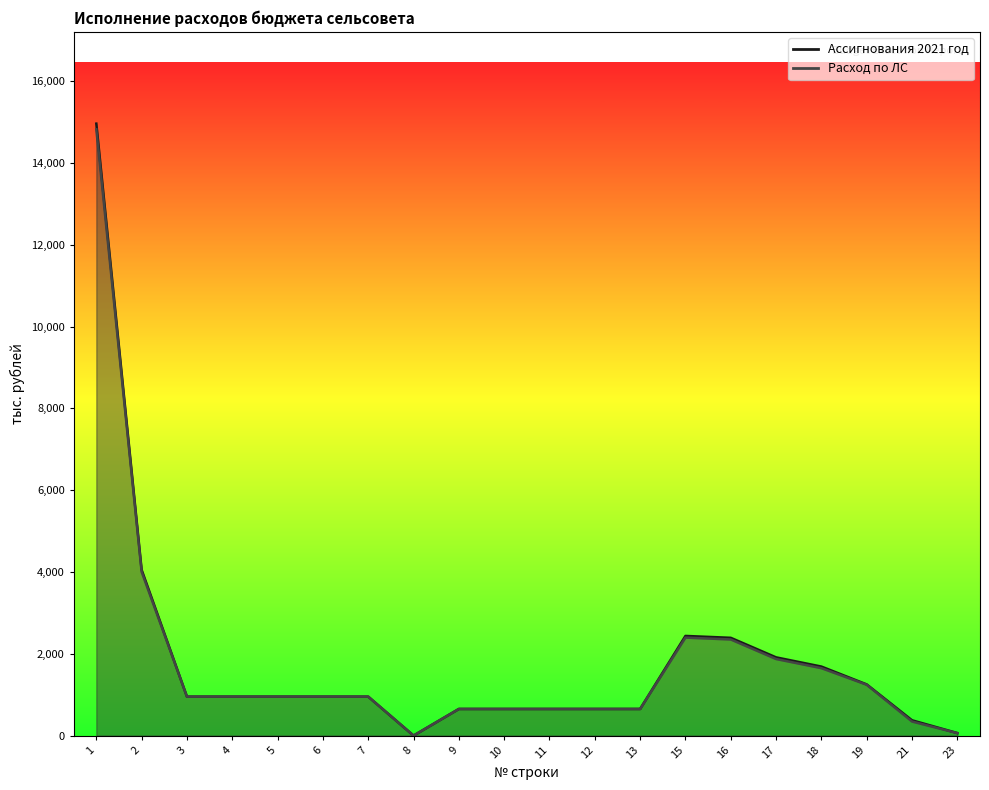

At 11, list the series in order from largest to smallest.

Ассигнования 2021 год, Расход по ЛС